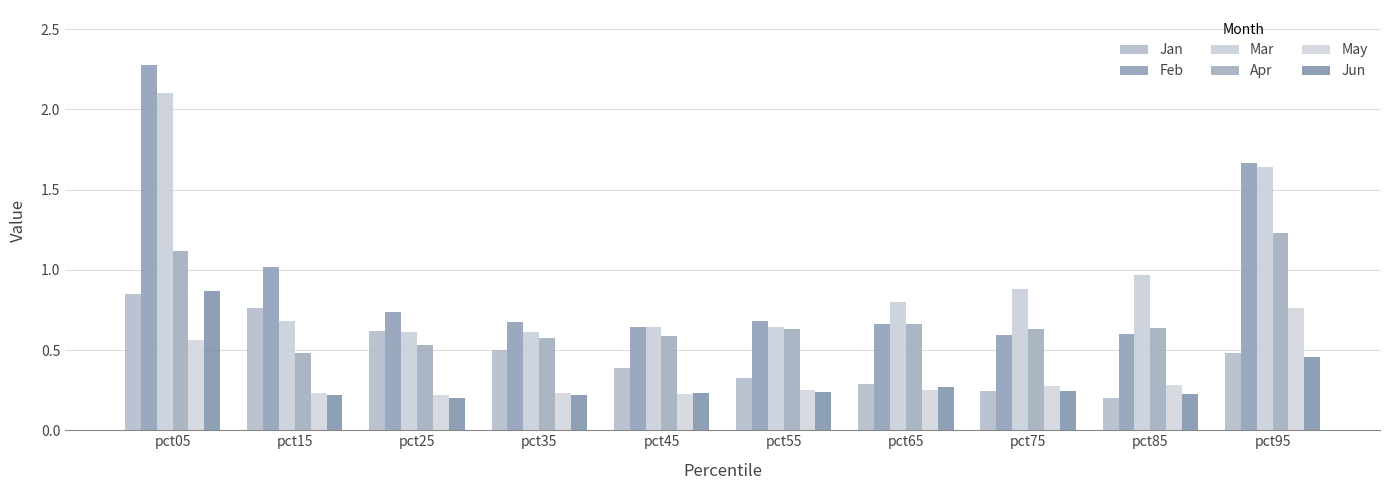

How many Apr values are between 0 and 1?

8